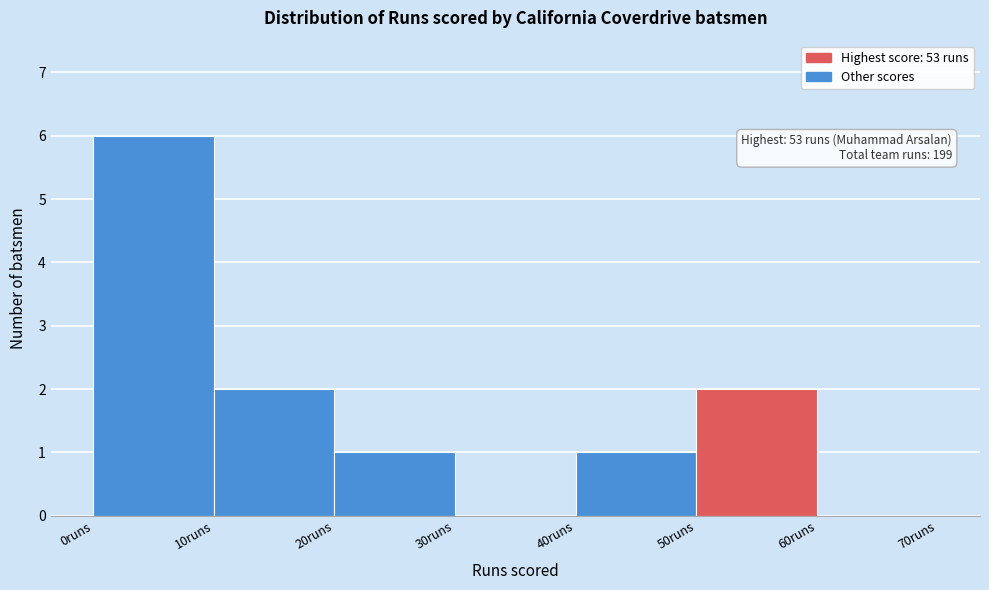

Over which range of the x-axis is the bar tallest?

0 to 10